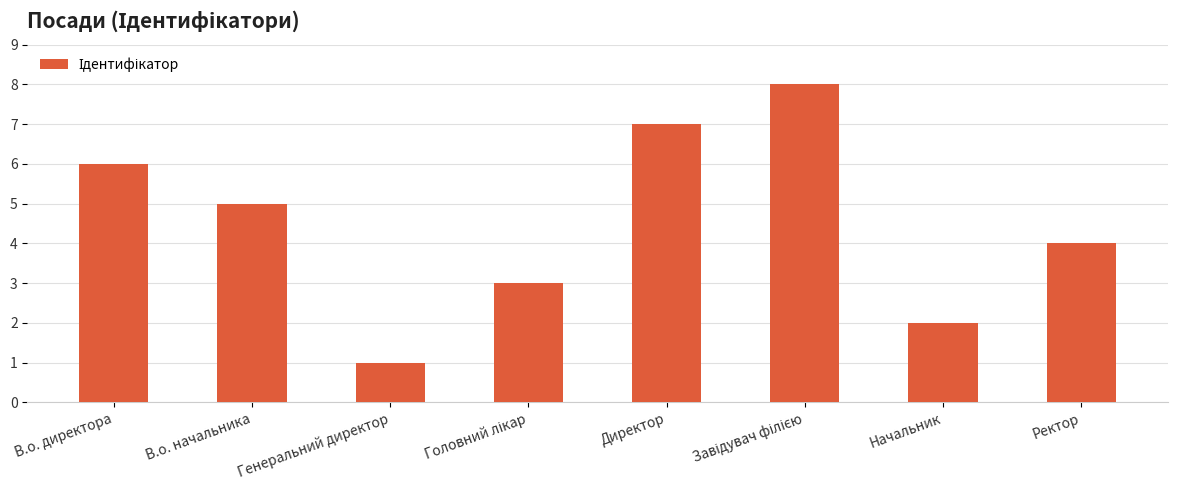

What is the difference between the maximum and second lowest values?

6